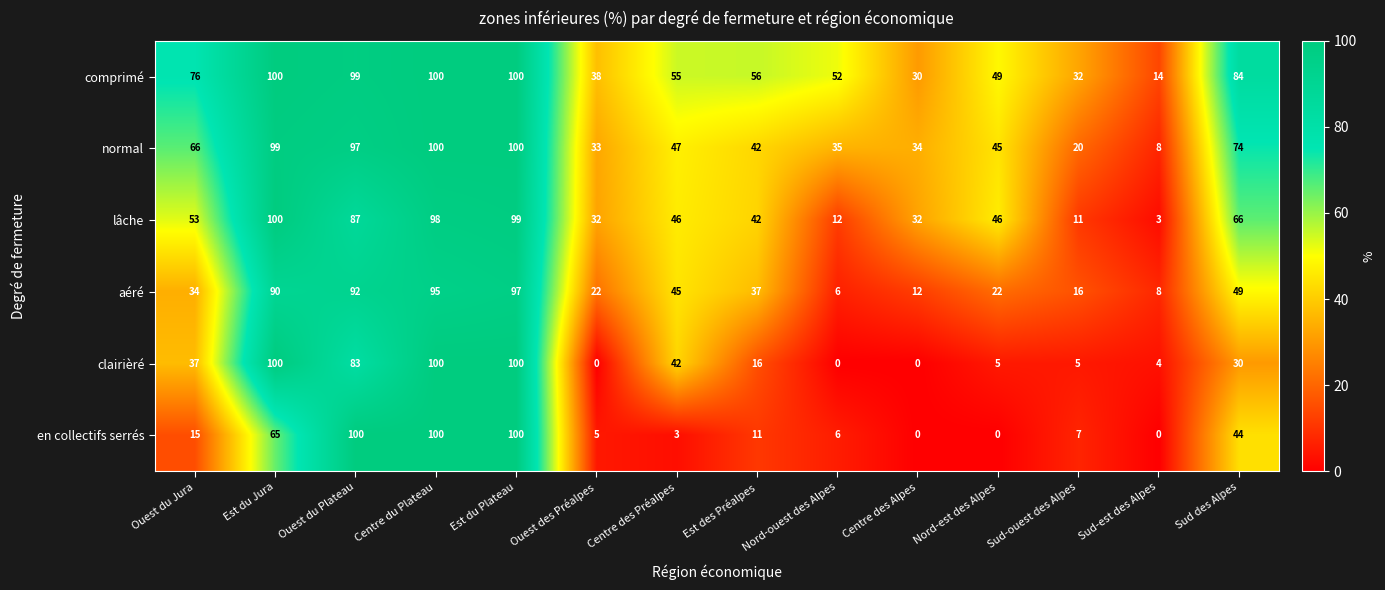

At which label does aéré first exceed 37?

Est du Jura